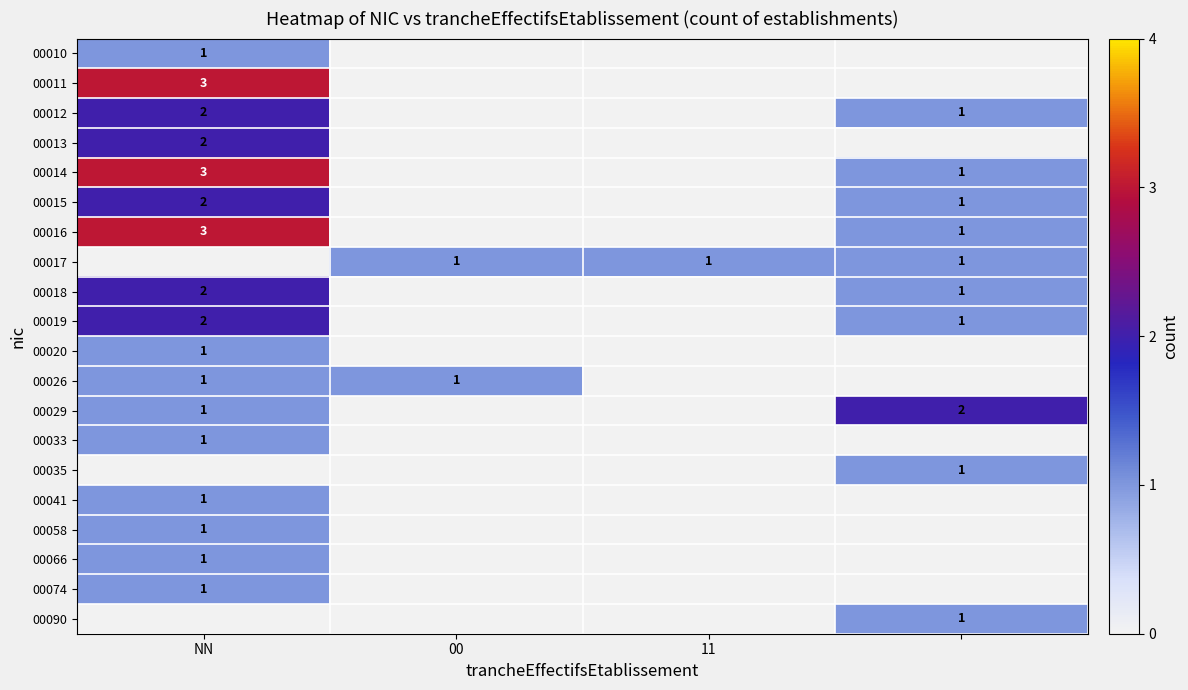

The value of 00074 at NN is 2. True or false?

False